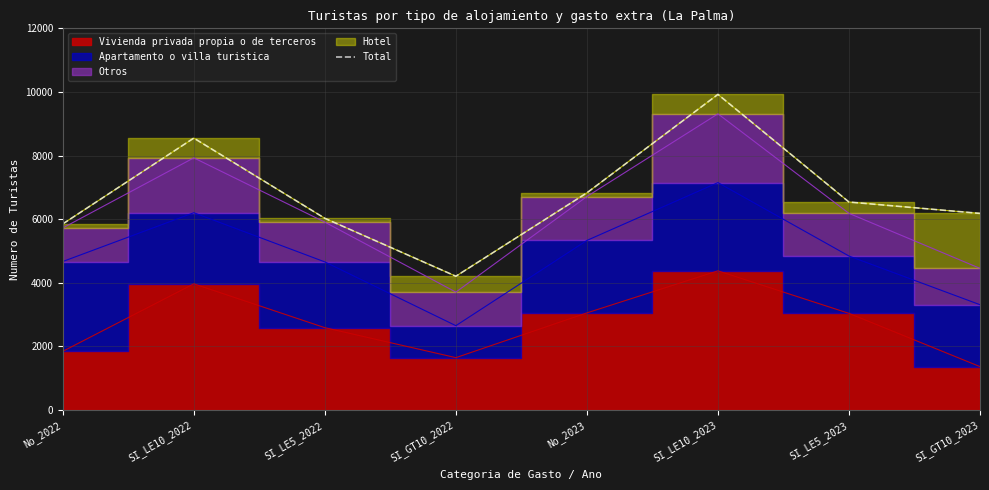

What is the label of the 4th point from the right?

No_2023